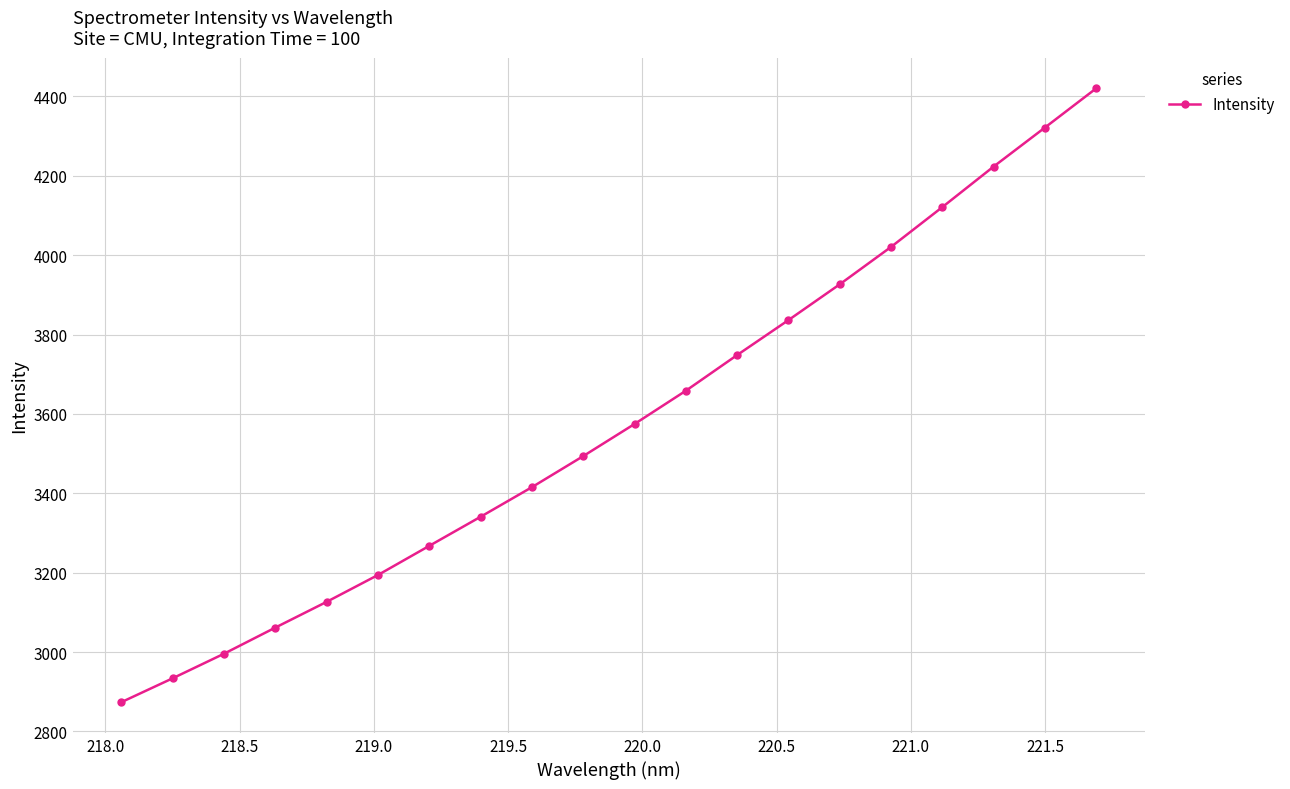

Is this an area chart (filled region under the line)?

No